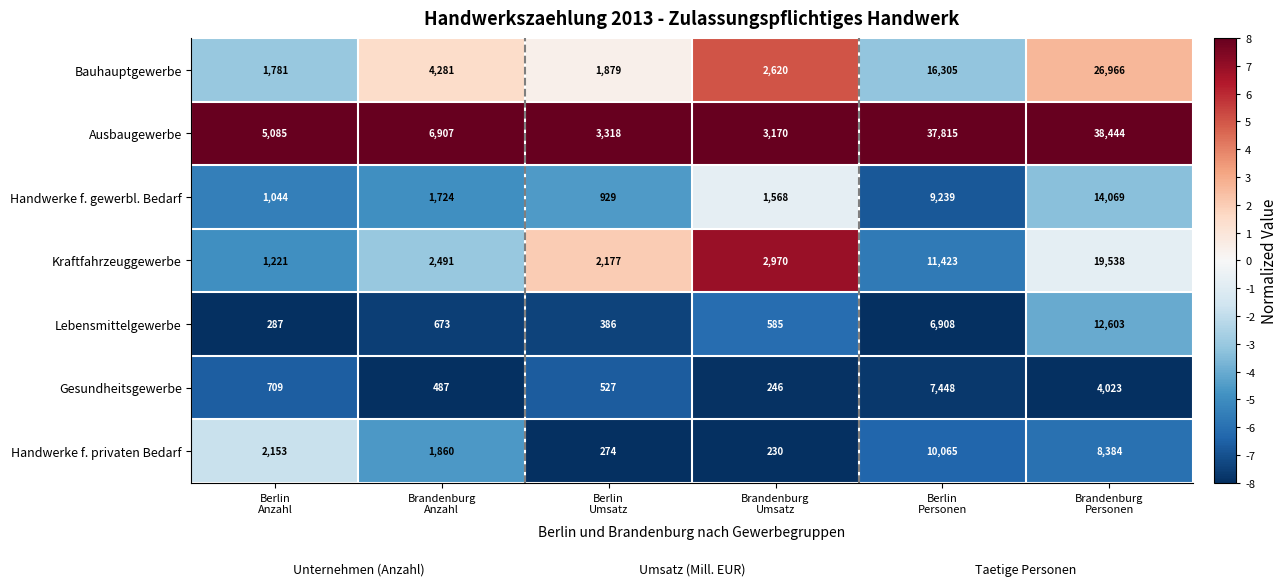

How many categories are shown in the chart?

6